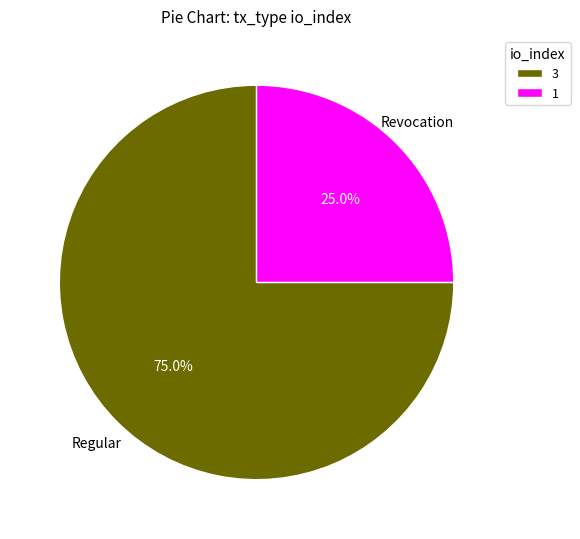

What is the majority slice?

3